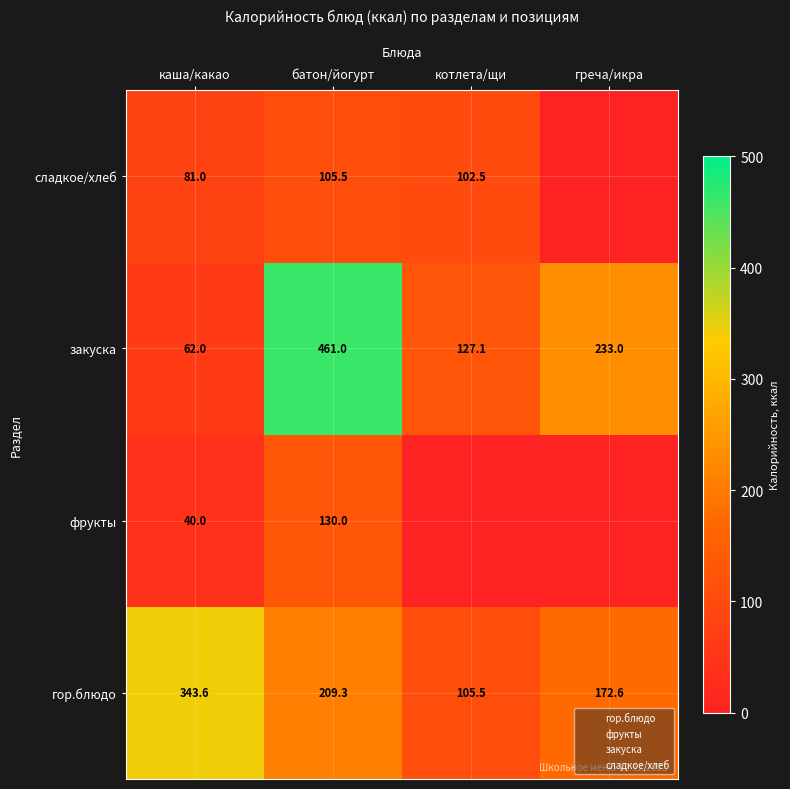

What value does the закуска series have at каша/какао?

62.0